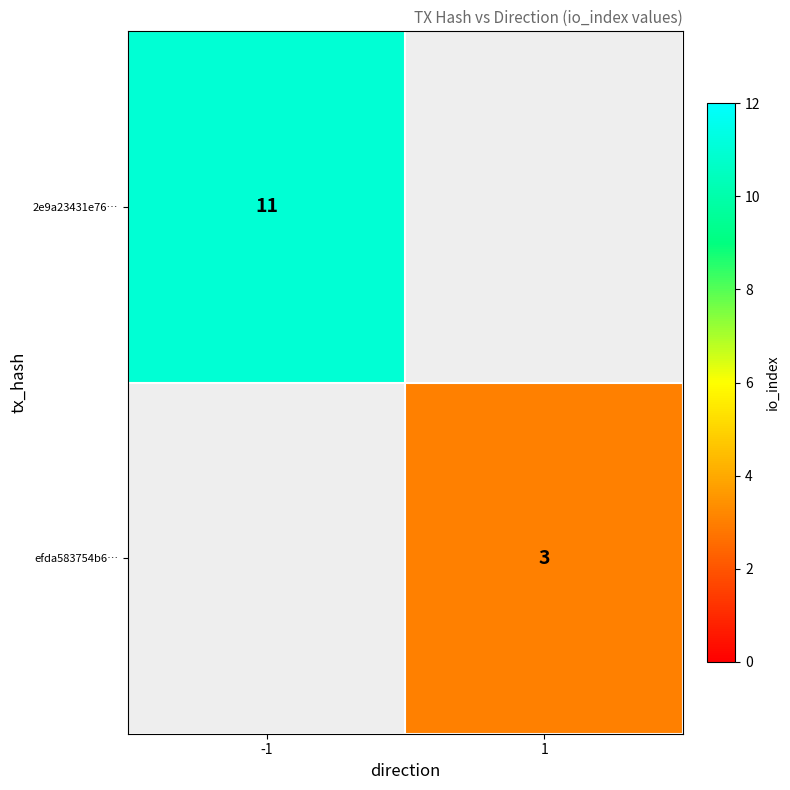

The value of 2e9a23431e76… at -1 is 11. True or false?

True